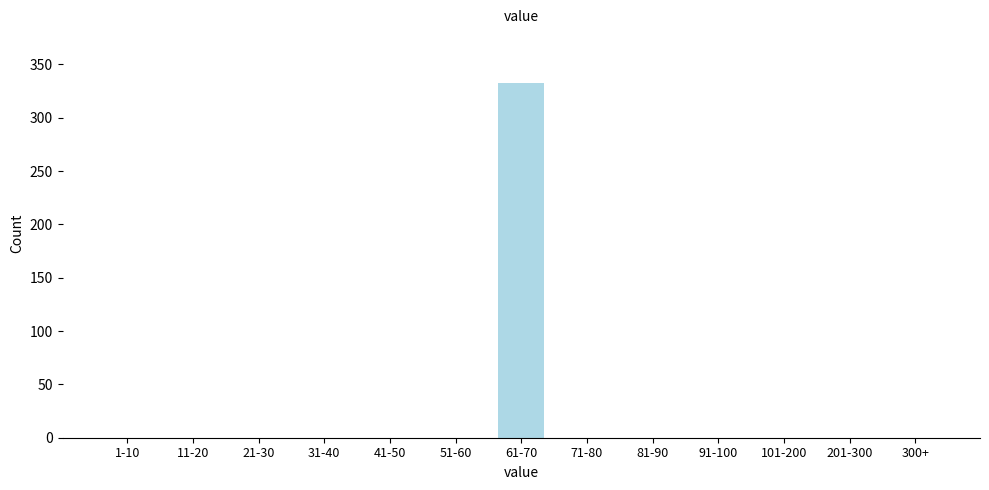

Reading left to right, transcribe all the data shown in this chart.

1-10=0	11-20=0	21-30=0	31-40=0	41-50=0	51-60=0	61-70=333	71-80=0	81-90=0	91-100=0	101-200=0	201-300=0	300+=0